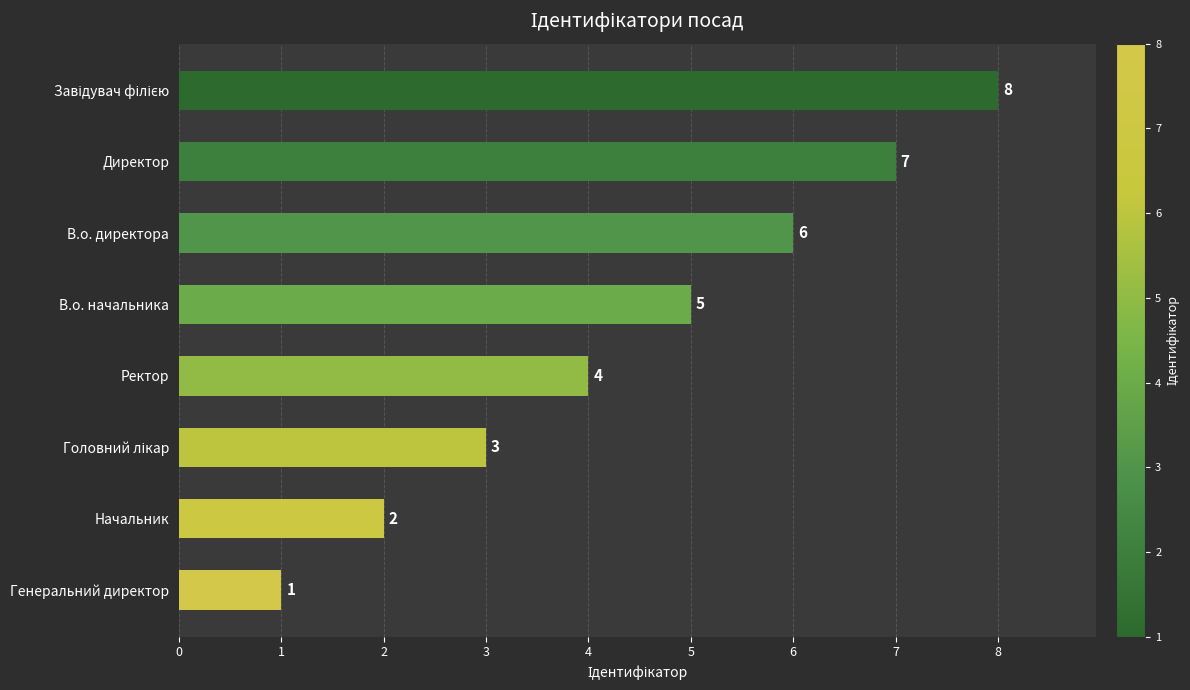

The chart shows a value of 1 at Генеральний директор. True or false?

True